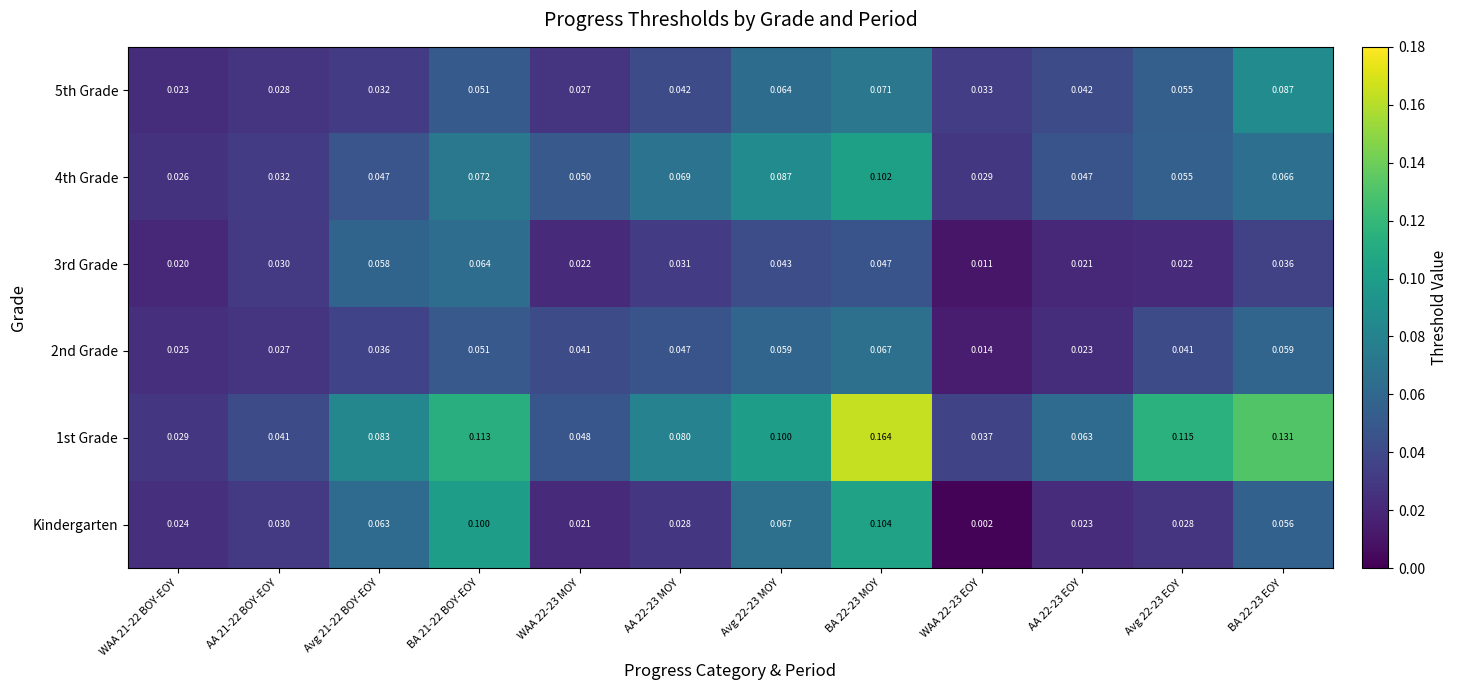

Which series has the largest total across all categories?

1st Grade